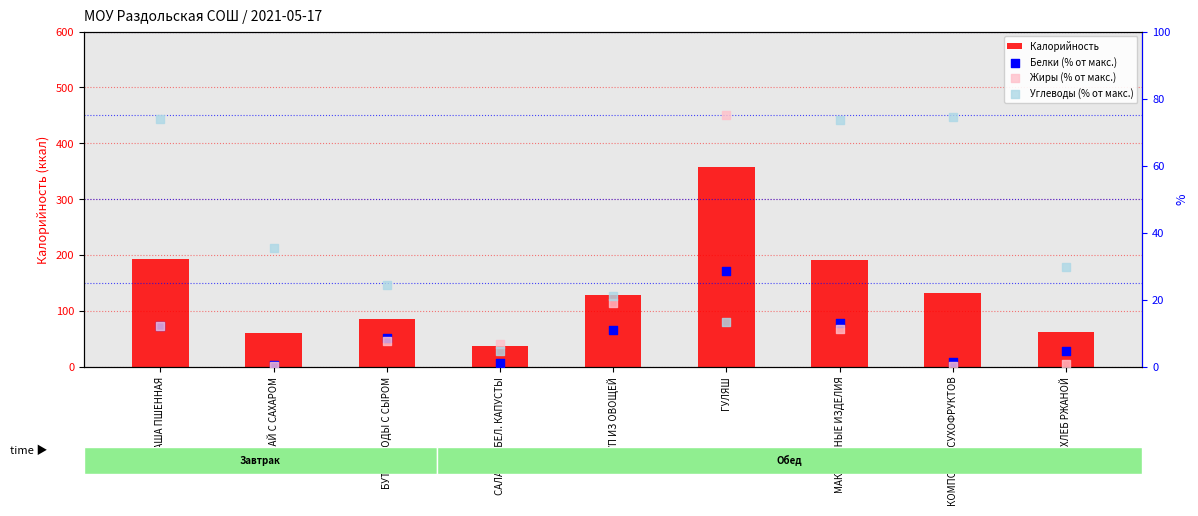

What are all the series names shown in the legend?

Калорийность, Белки (% от макс.), Жиры (% от макс.), Углеводы (% от макс.)